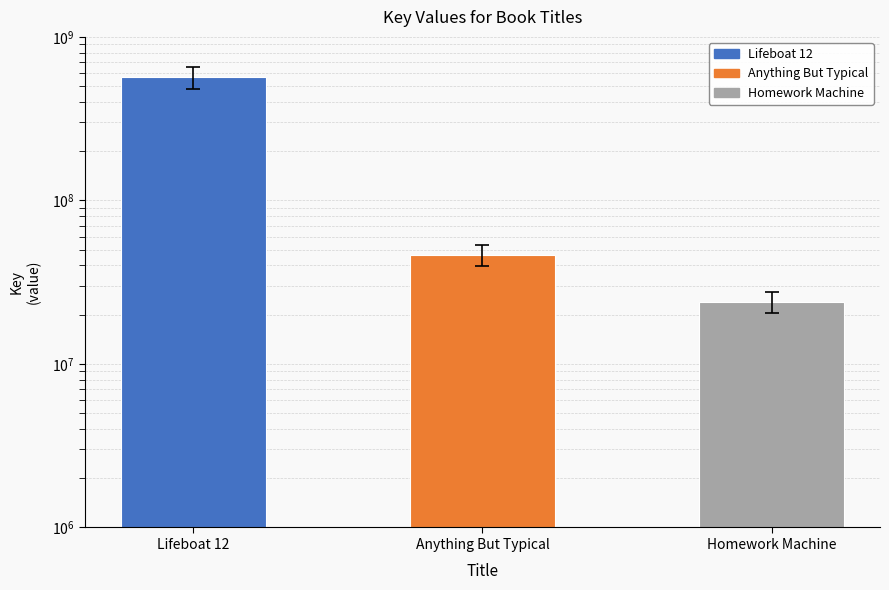

How many data points does each series have?

3